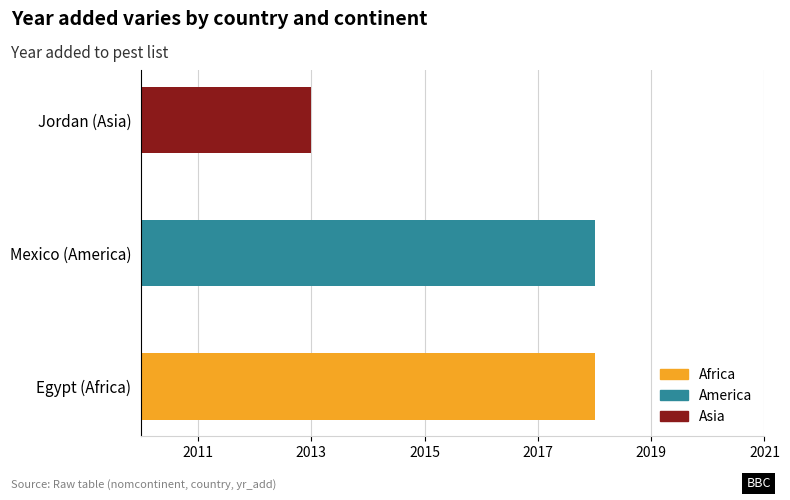

The value at Egypt (Africa) is 2018. True or false?

True